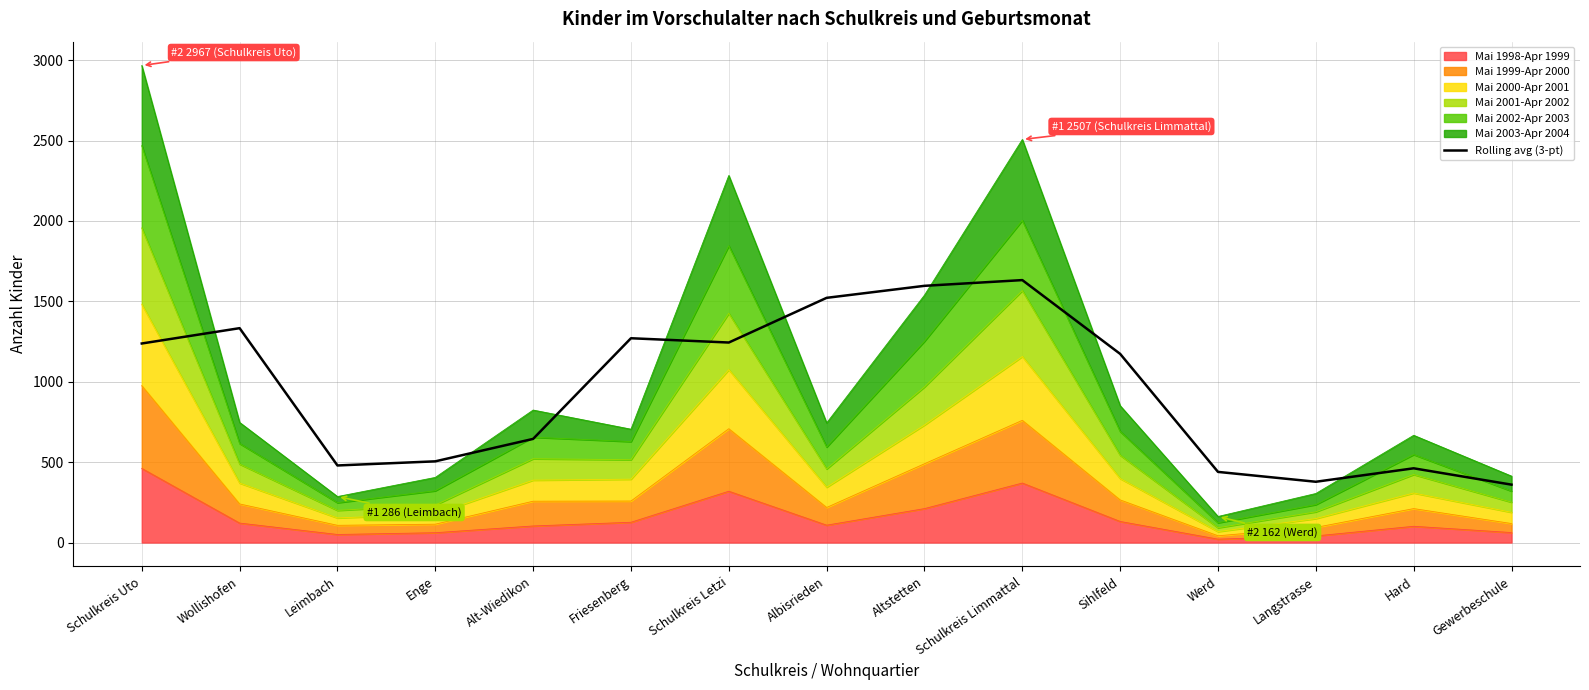

What is the average value?

951.9